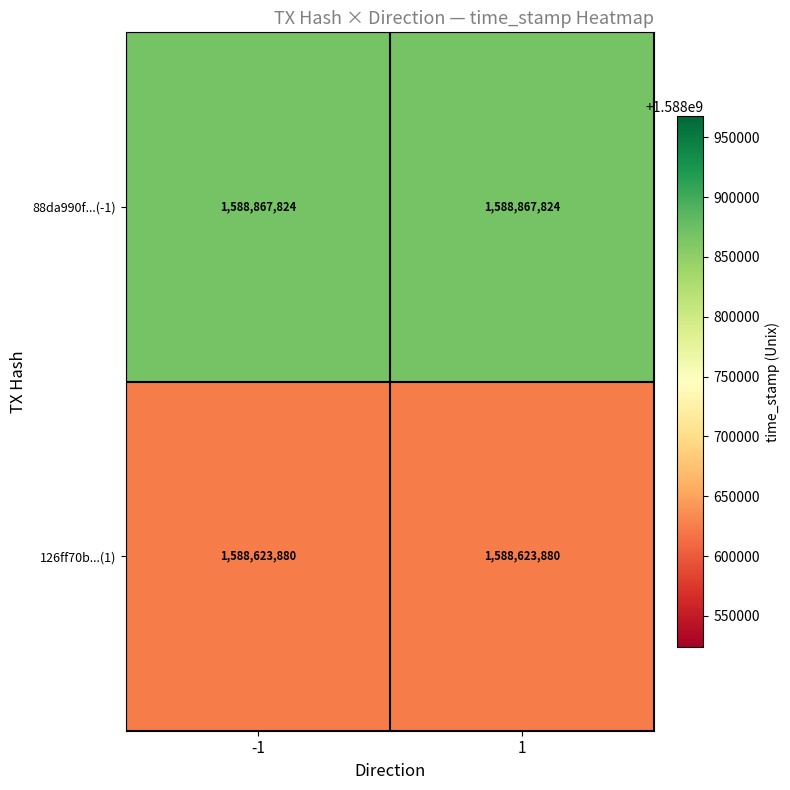

What is the minimum value shown in the chart?

1588623880